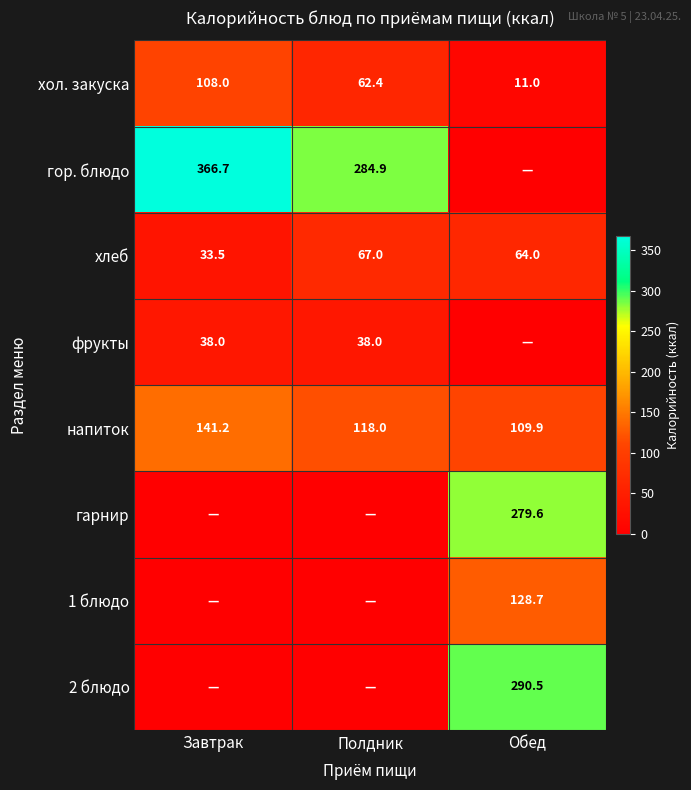

True or false: напиток has a value of 250.2 at Завтрак.

False